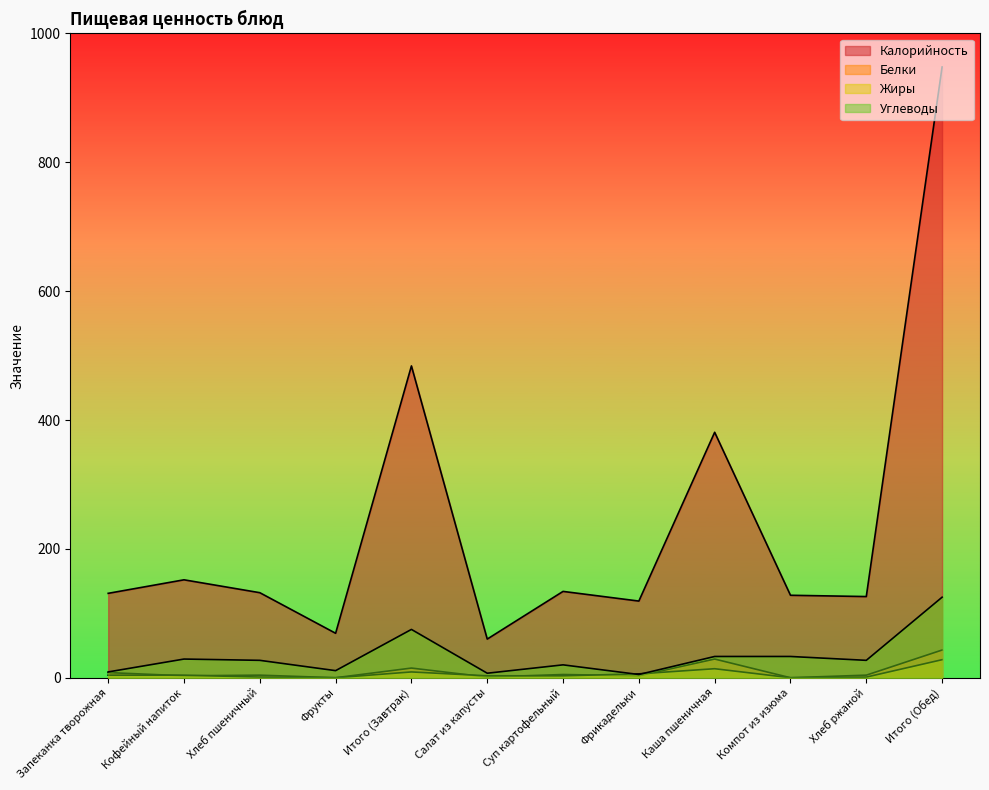

What is the greatest value displayed?

948